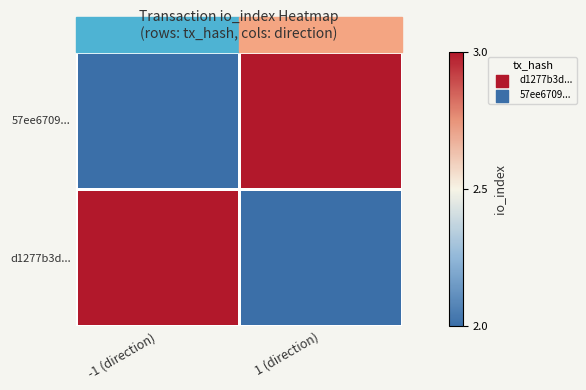

At how many categories does at least one series exceed 2?

2